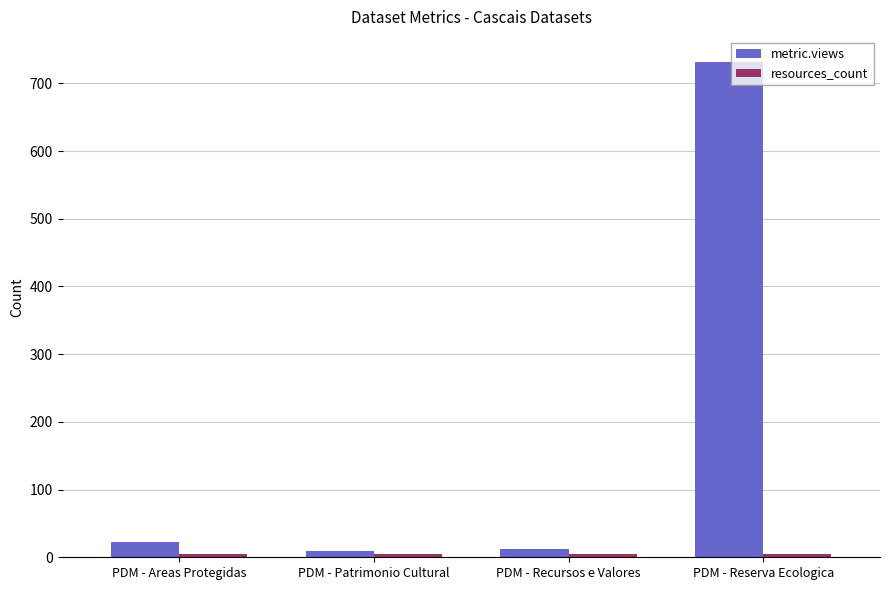

At which label does metric.views reach its peak?

PDM - Reserva Ecologica